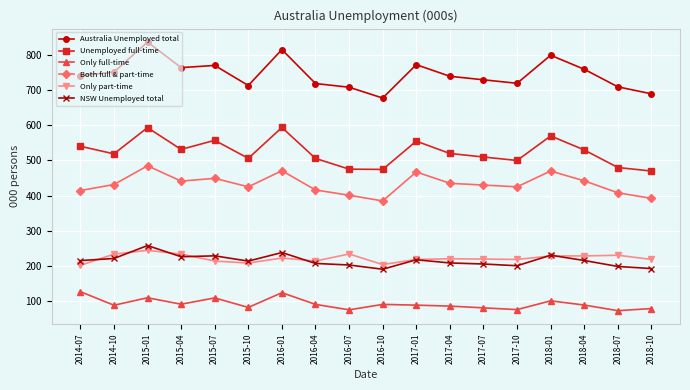

What is the difference between the maximum and minimum values in the Only full-time series?

54.2